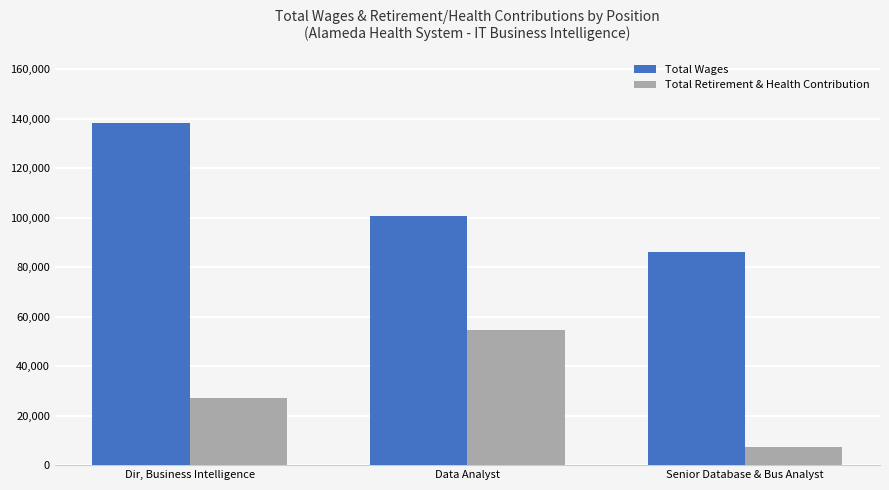

What are all the series names shown in the legend?

Total Wages, Total Retirement & Health Contribution